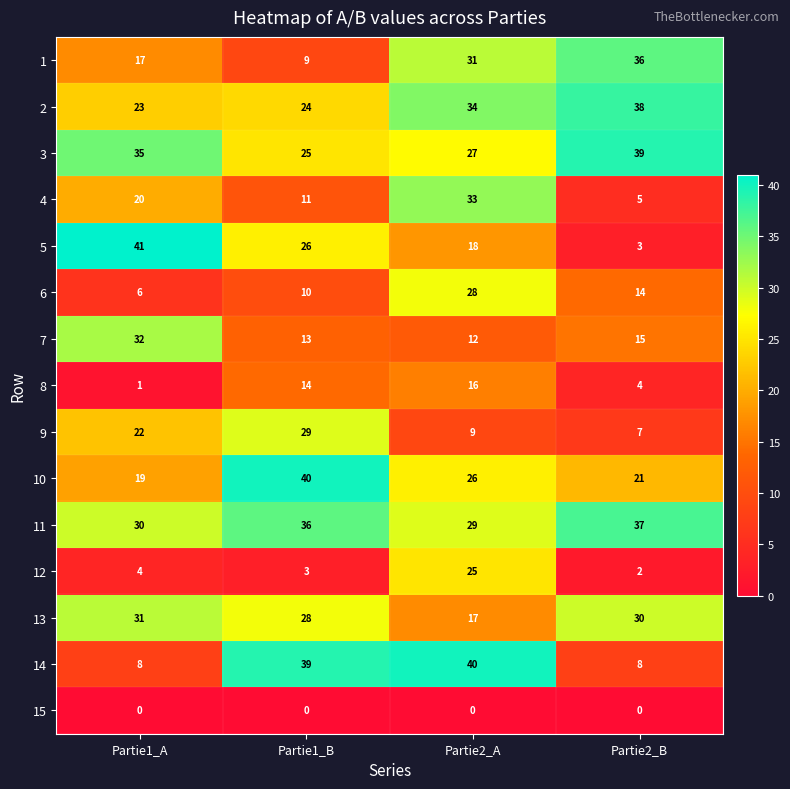

Rank the series at Partie1_B from highest to lowest value.

10, 14, 11, 9, 13, 5, 3, 2, 8, 7, 4, 6, 1, 12, 15